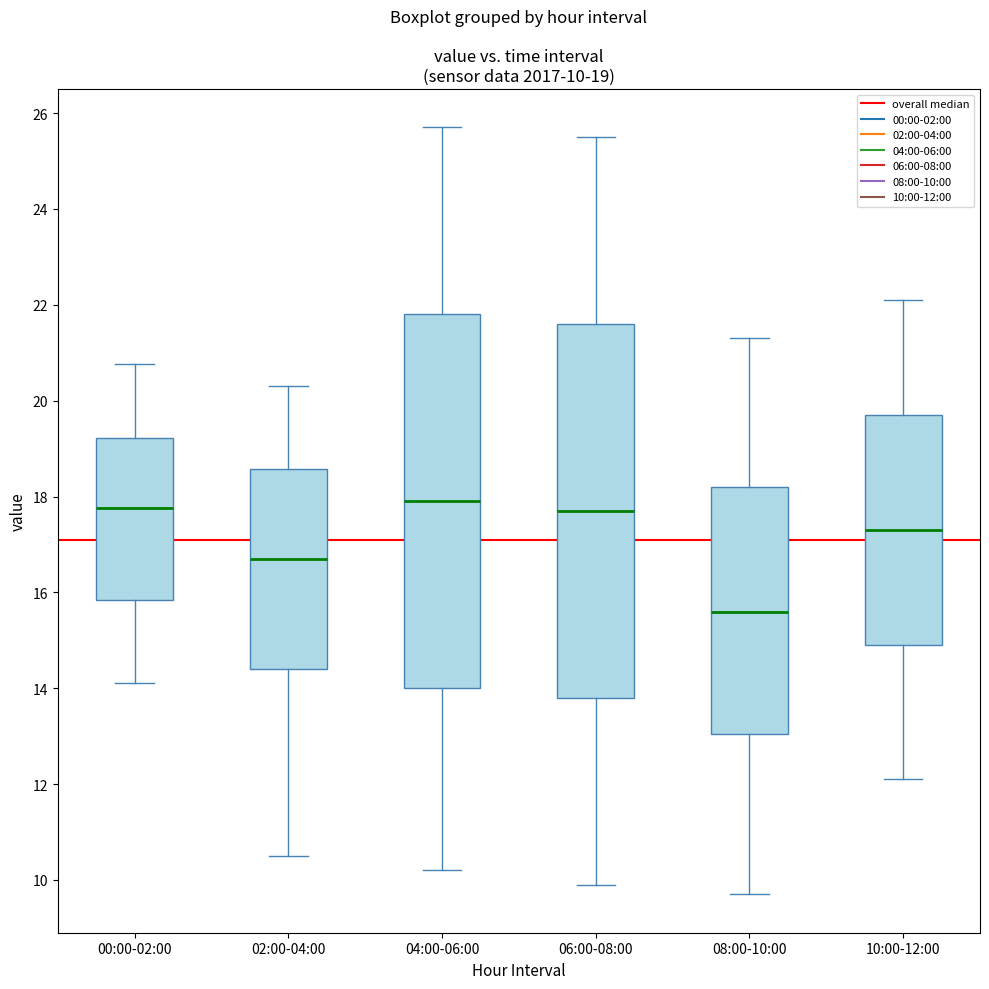

Which box's median line is the lowest?

08:00-10:00